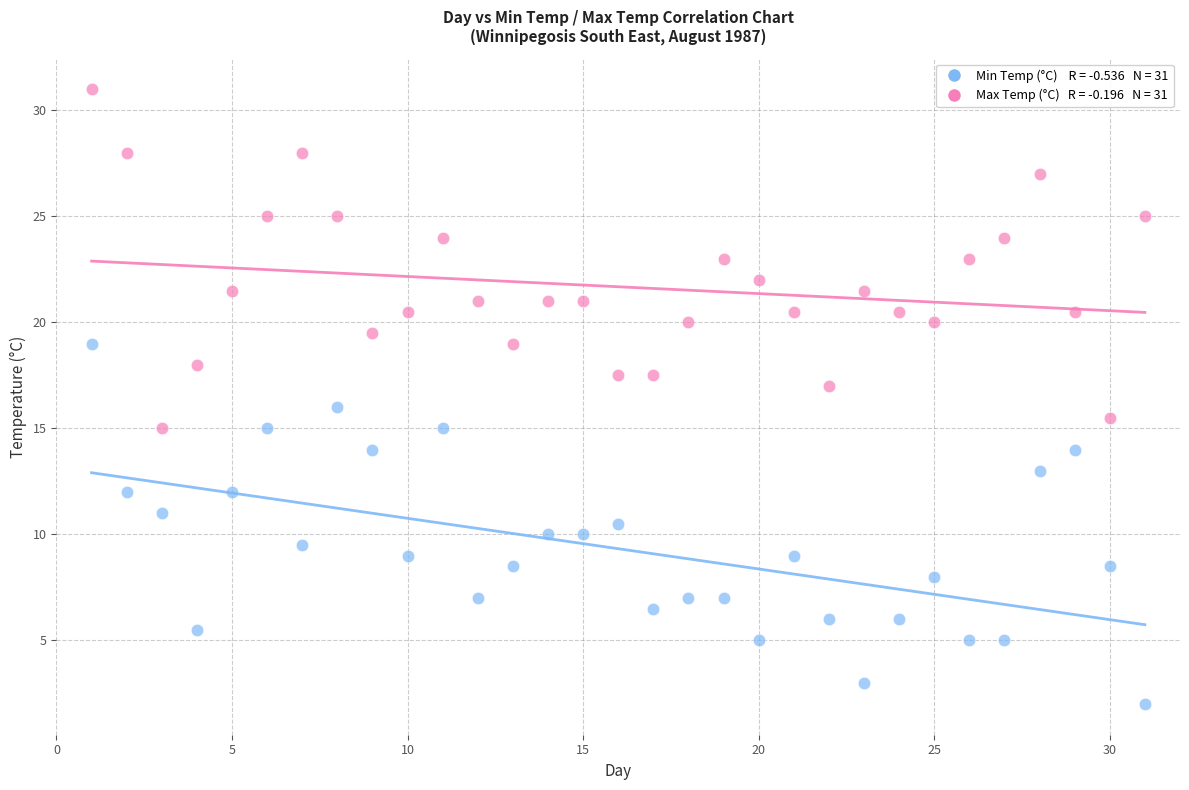

Across all data points, what is the range of Y values (max minus min)?

29.0